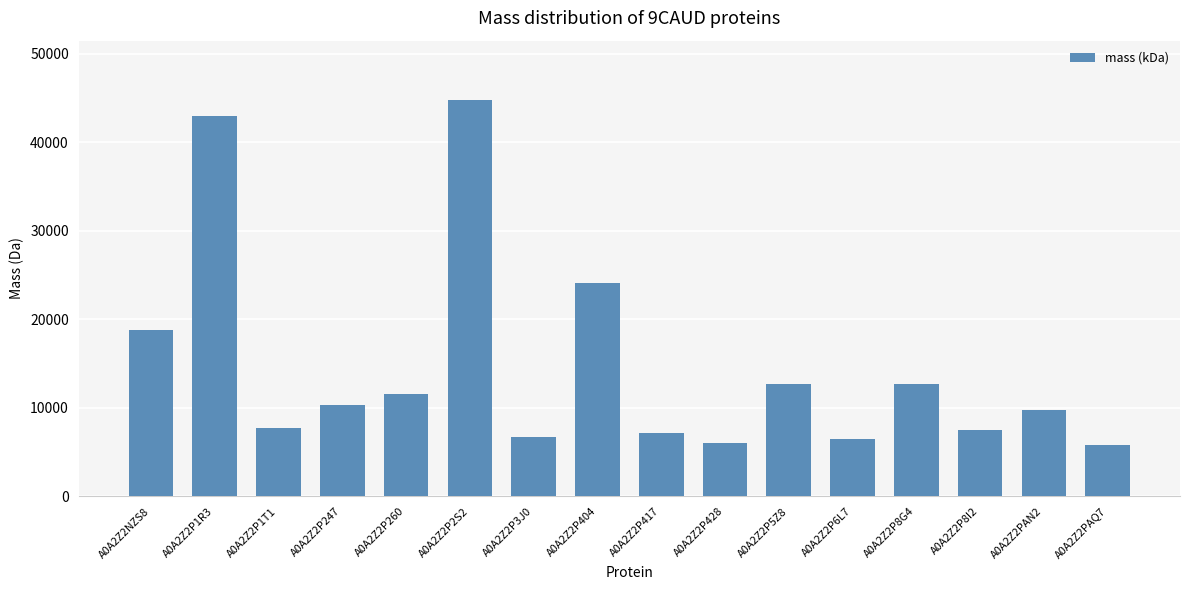

Where does the data first go above 10279?

A0A2Z2NZS8